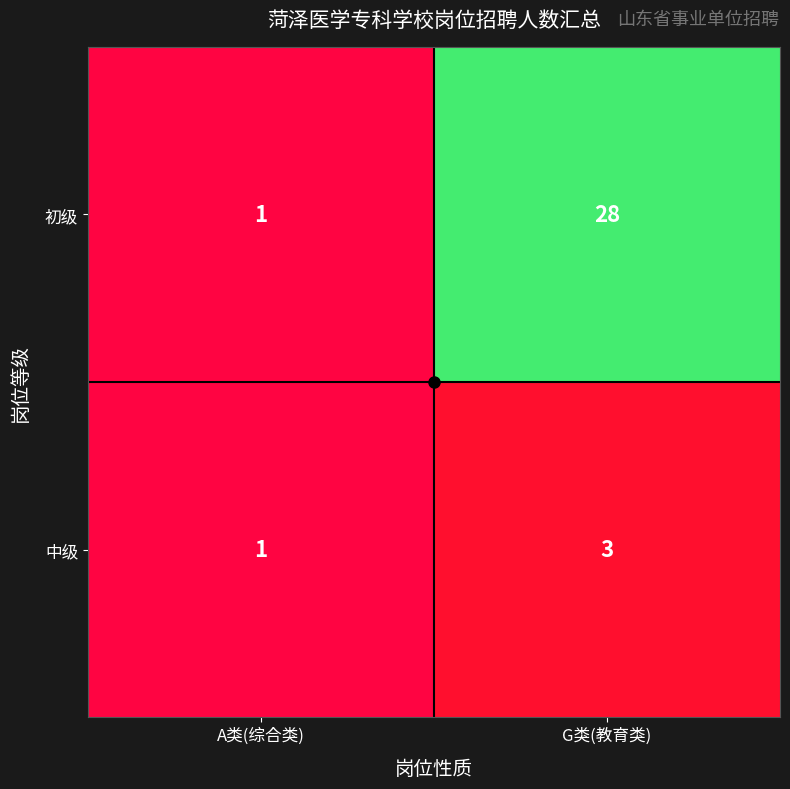

The value of 中级 at A类(综合类) is 1. True or false?

True